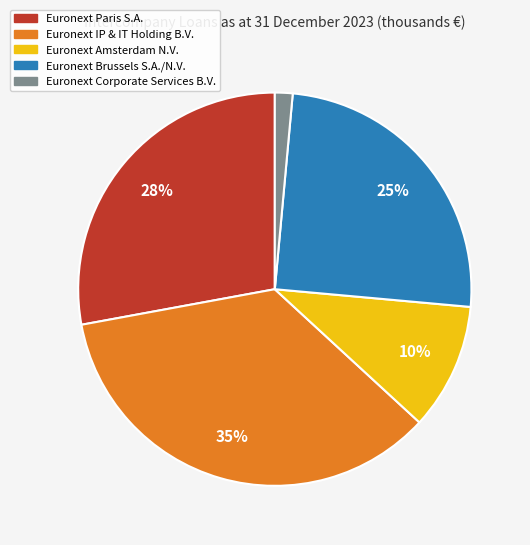

Between Euronext Brussels S.A./N.V. and Euronext IP & IT Holding B.V., which is larger?

Euronext IP & IT Holding B.V.